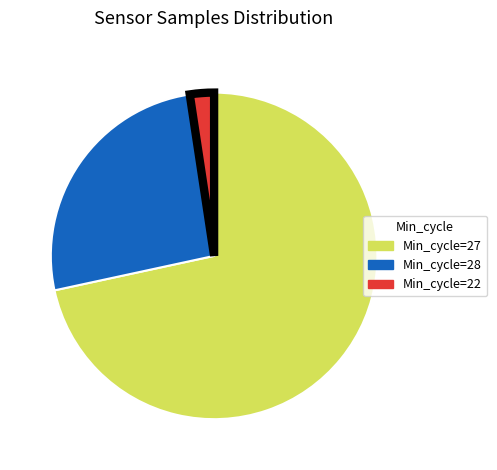

True or false: Min_cycle=28 accounts for 26% of the total.

True